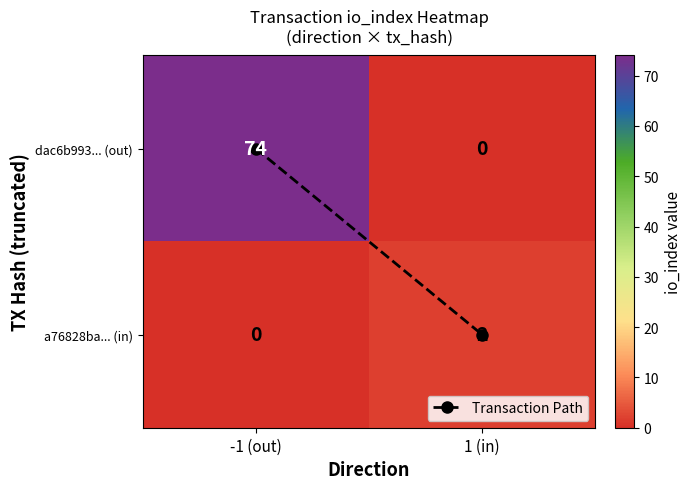

At which label is a76828ba... (in) closest to 1?

-1 (out)